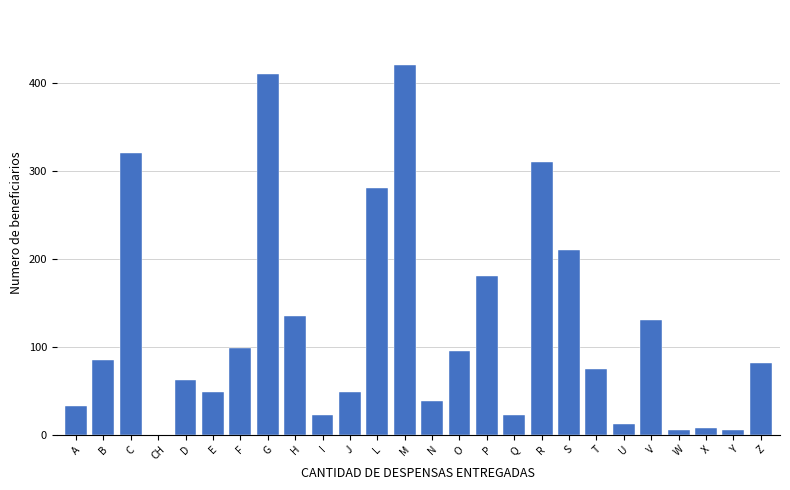

Reading left to right, list all the values displayed in this chart.

A=33	B=85	C=320	CH=0	D=62	E=48	F=98	G=410	H=135	I=22	J=48	L=280	M=420	N=38	O=95	P=180	Q=22	R=310	S=210	T=75	U=12	V=130	W=5	X=8	Y=5	Z=81